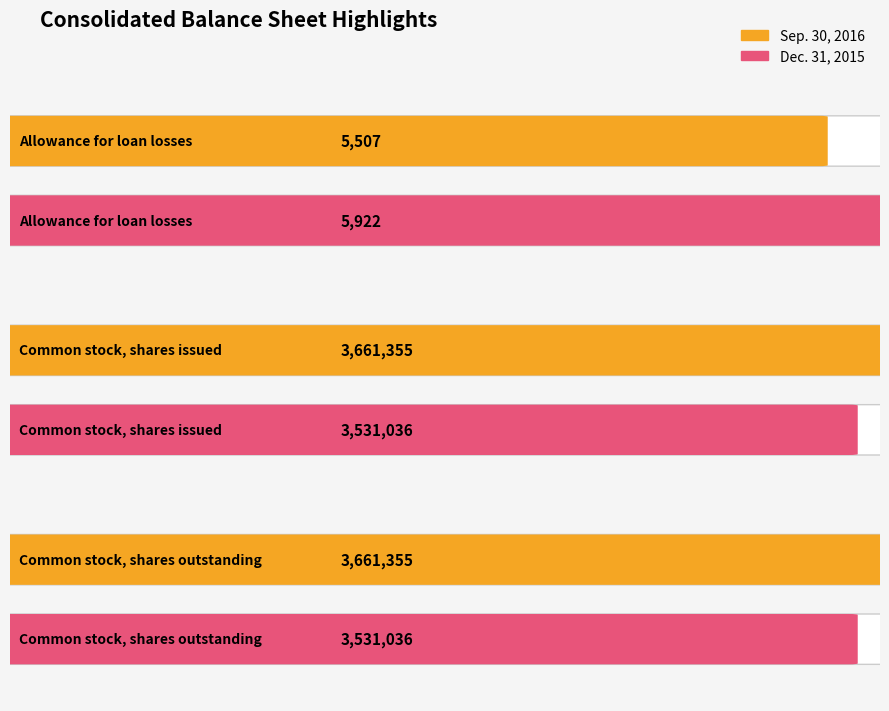

How many values in the Sep. 30, 2016 series are below 3661355?

1